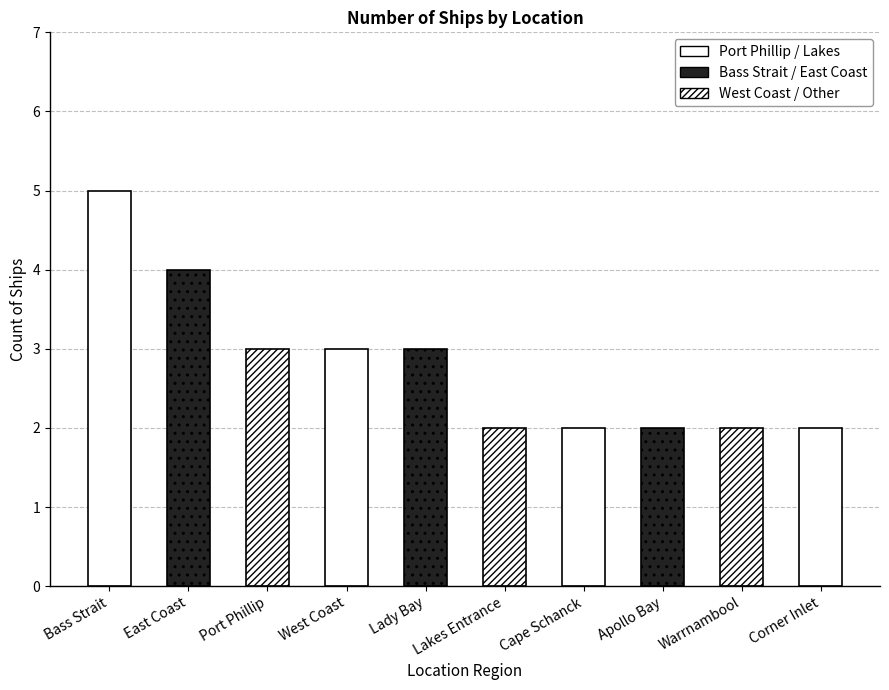

What position from the right is Warrnambool?

2